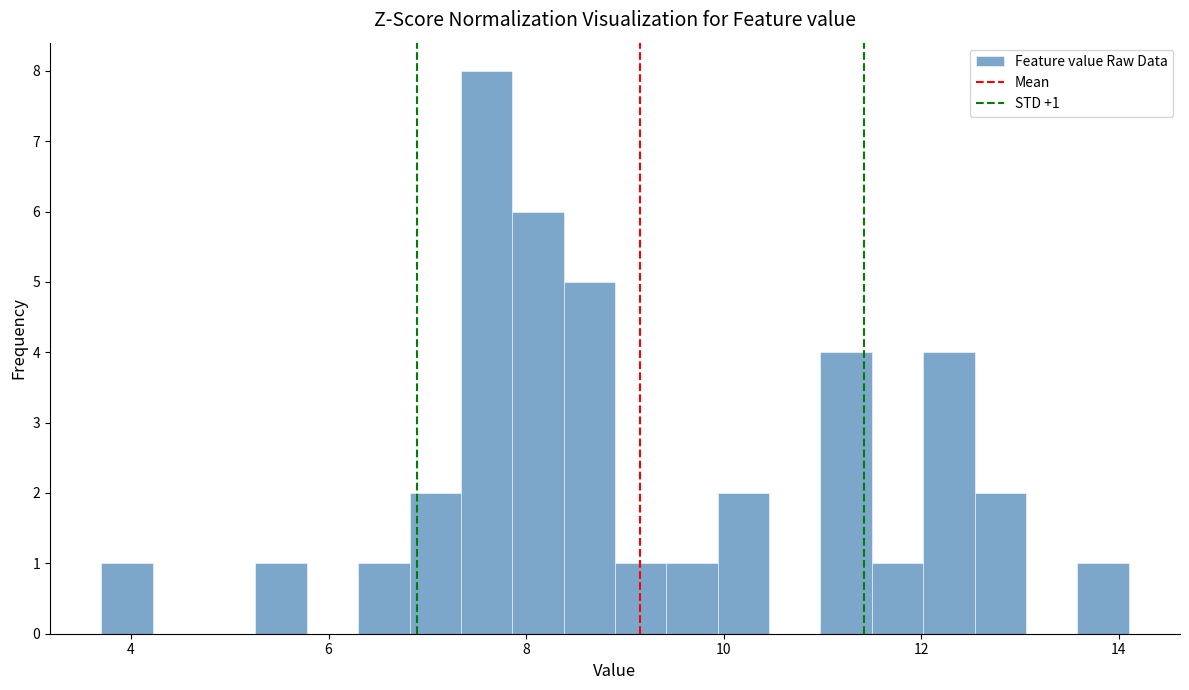

Around what value on the x-axis is the tallest bar? Give the approximate position of its centre, as read against the axis.

7.6